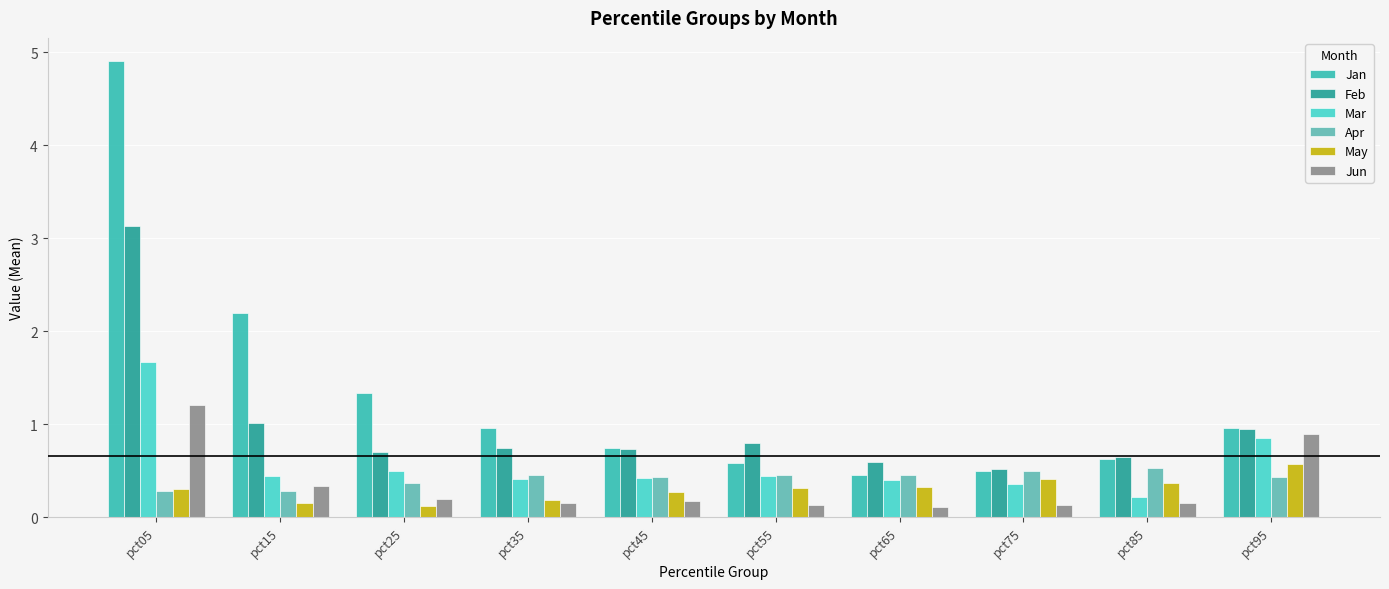

What are all the series names shown in the legend?

Jan, Feb, Mar, Apr, May, Jun